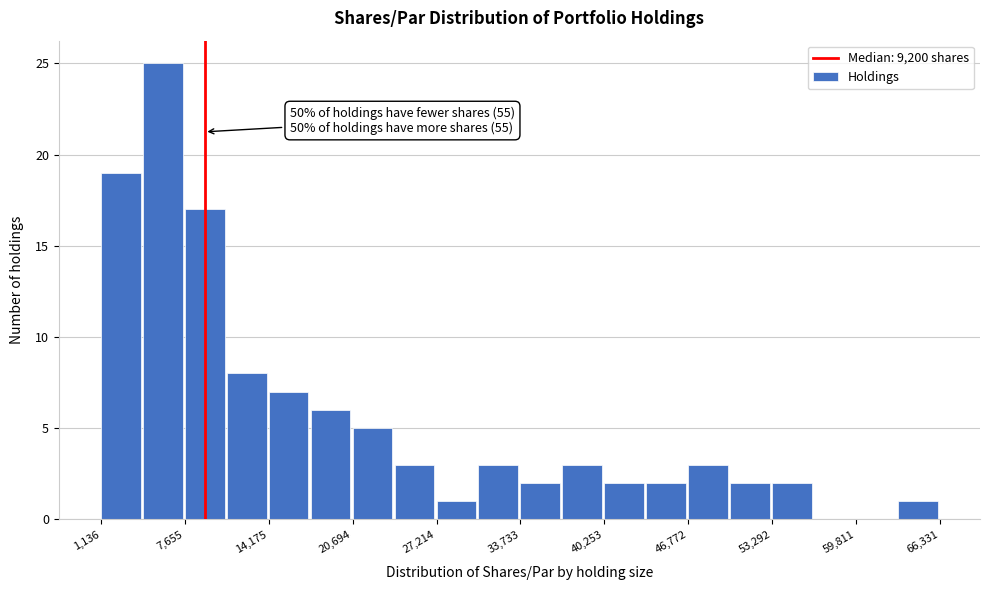

Around what value on the x-axis is the tallest bar? Give the approximate position of its centre, as read against the axis.

6000